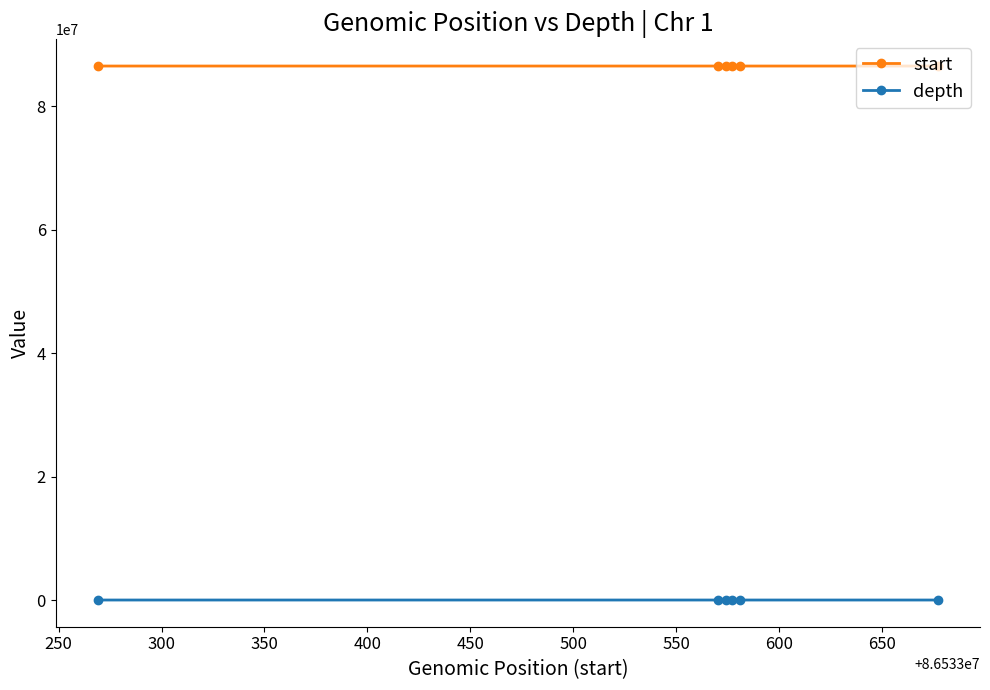

What is the maximum value shown in the chart?

86533677